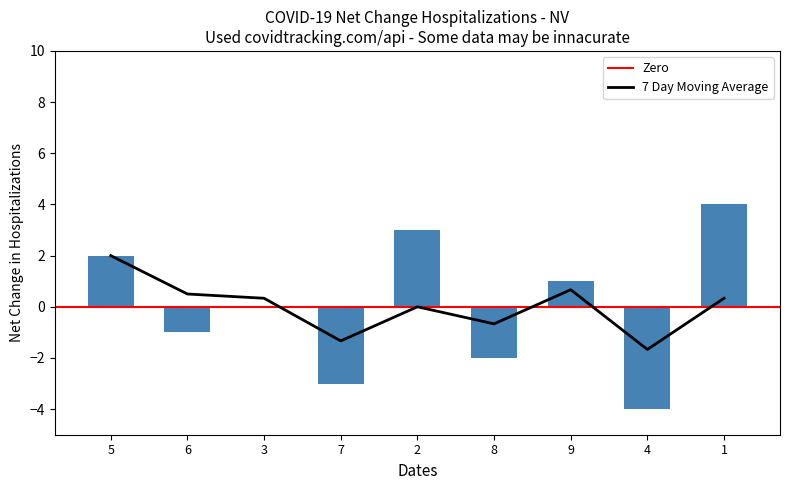

Which category has the highest value in the 7 Day Moving Average series?

5